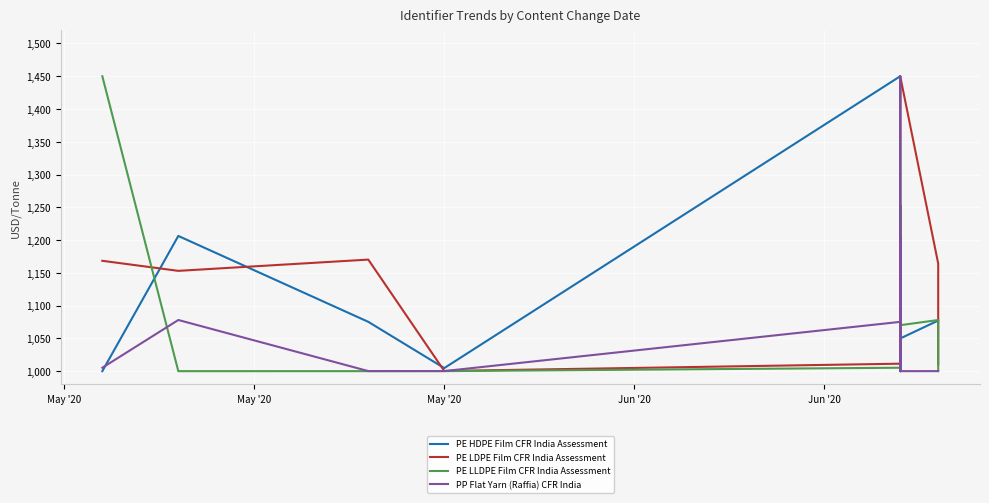

Between which two adjacent categories do PE LDPE Film CFR India Assessment and PE HDPE Film CFR India Assessment first intersect?

May '20 and May '20